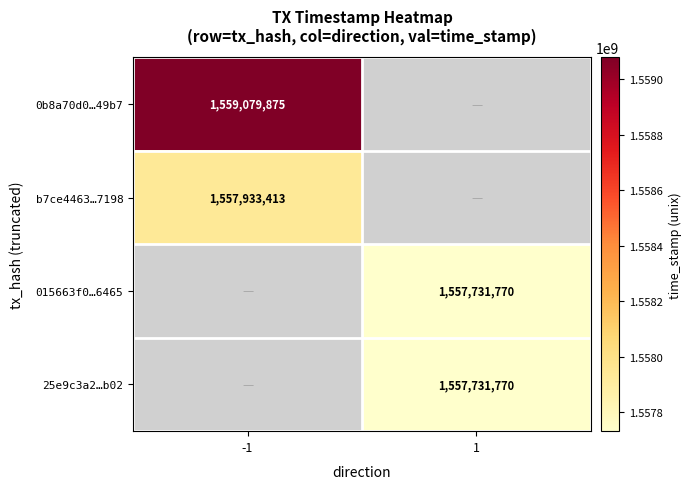

Is the value of 015663f0…6465 at 1 greater than the value of b7ce4463…7198 at -1?

No